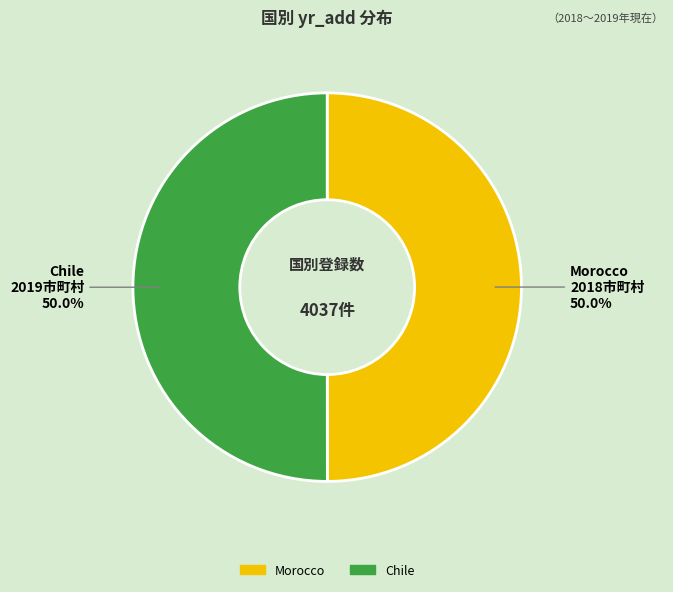

What portion of the pie excludes Chile?

50.0%